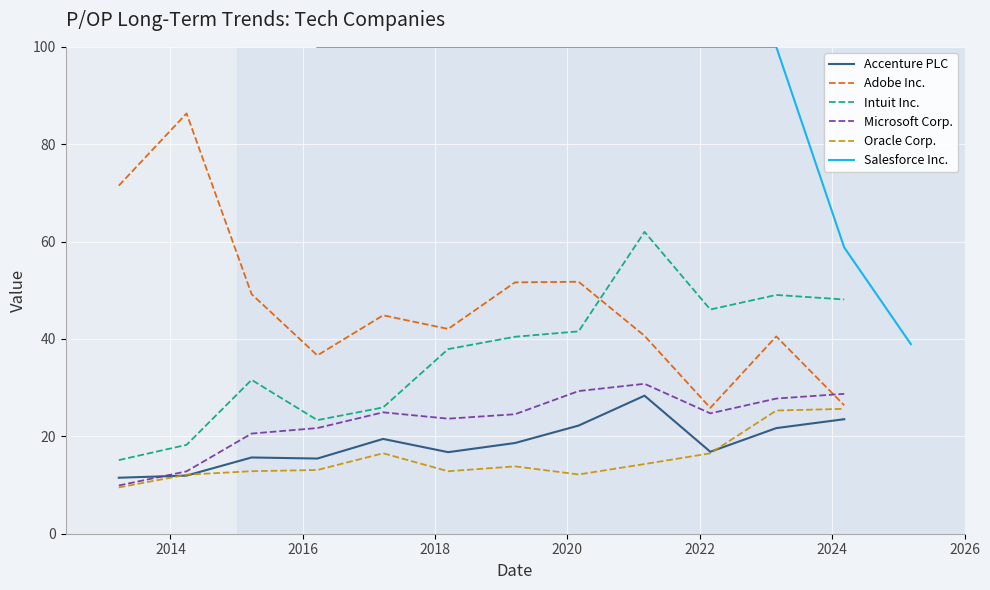

Rank the series at 2018 from lowest to highest value.

Oracle Corp., Accenture PLC, Microsoft Corp., Intuit Inc., Adobe Inc., Salesforce Inc.